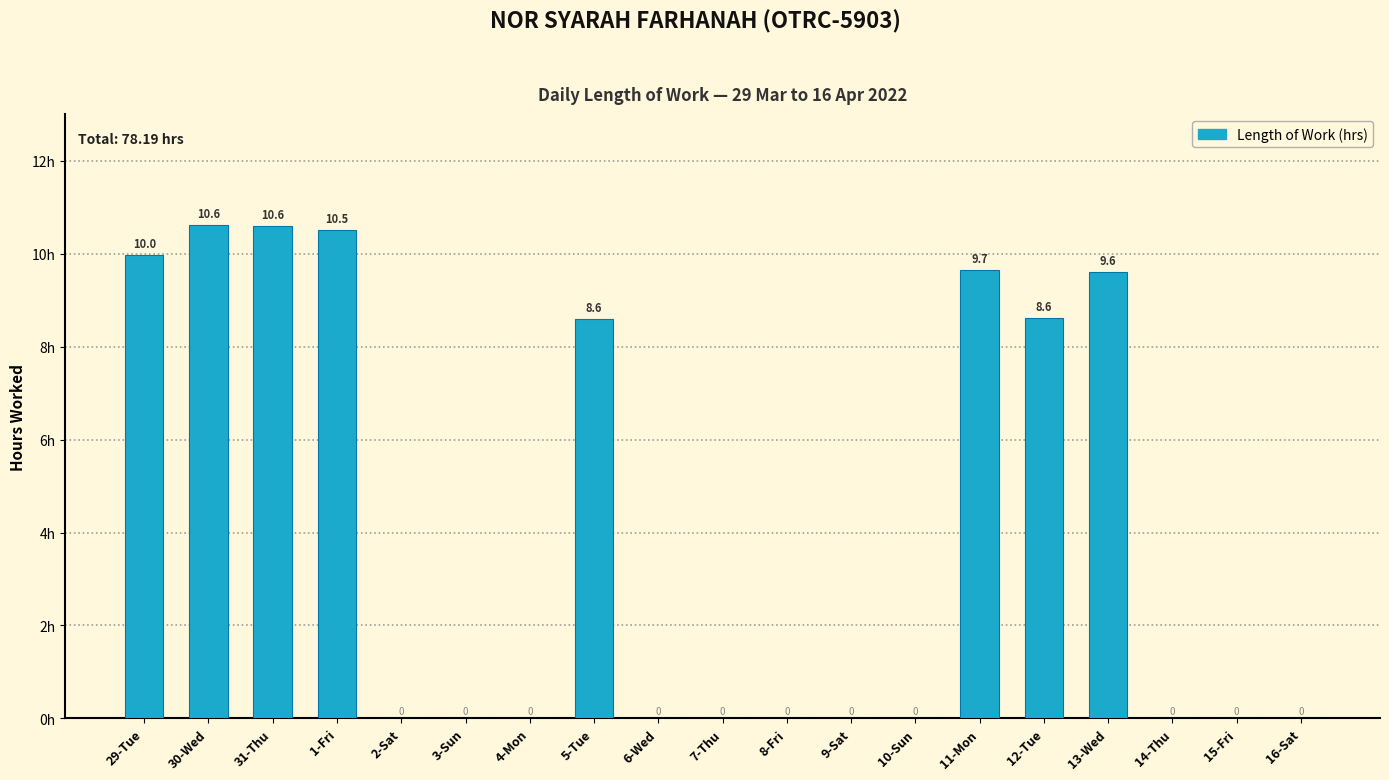

True or false: the data shows -4.9 at 10-Sun.

False